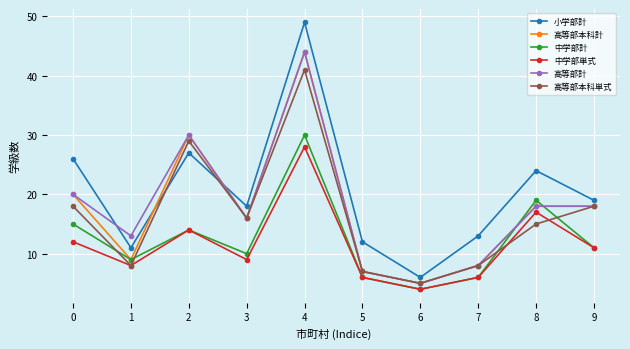

True or false: 中学部計 and 小学部計 cross at least once.

False